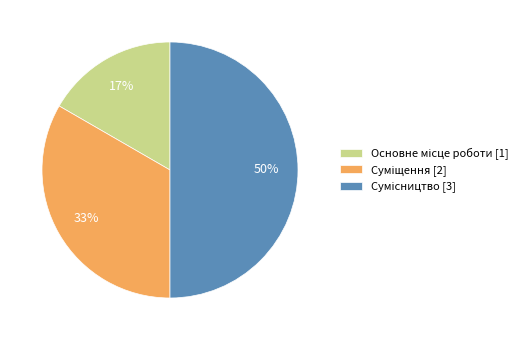

To the nearest percent, what is the difference between the largest and smallest slice percentages?

33%